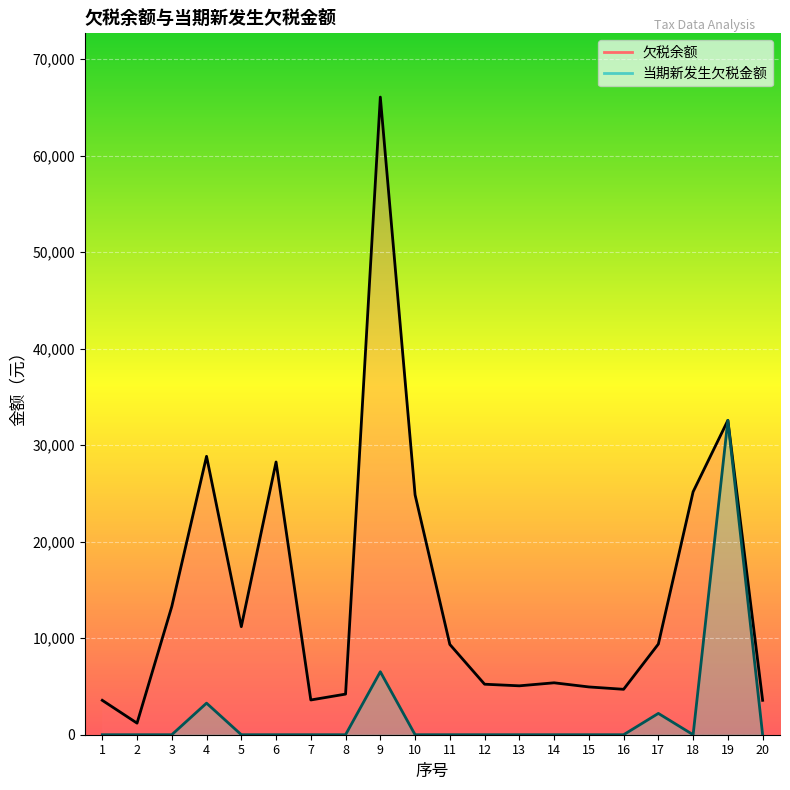

Where is 欠税余额 nearest to the value 33634?

19